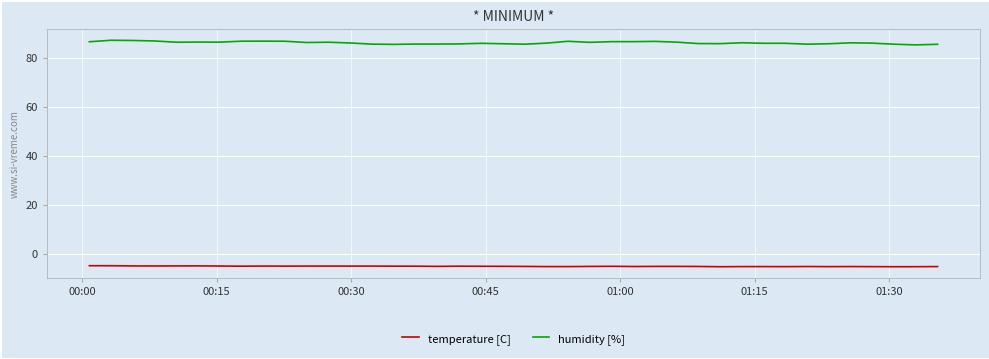

What is the difference between the maximum and minimum values in the temperature [C] series?

0.4